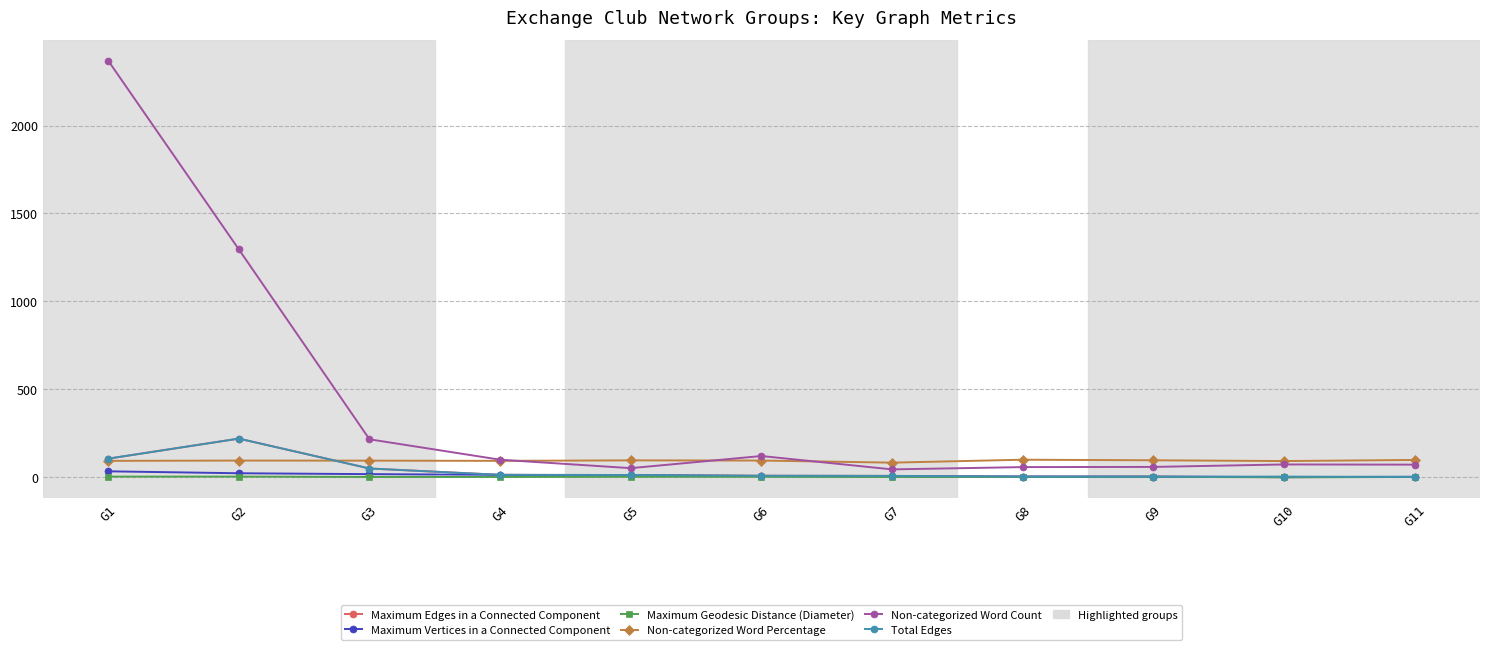

What is the difference between the highest and lowest values at G3?

214.0